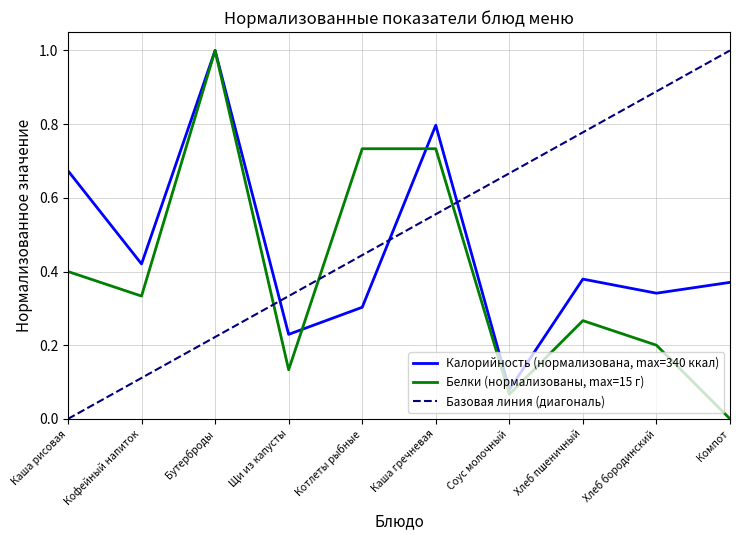

Reading right to left, list all the values displayed in this chart.

Калорийность: 0.4	0.3	0.4	0.1	0.8	0.3	0.2	1.0	0.4	0.7
Белки: 0.0	0.2	0.3	0.1	0.7	0.7	0.1	1.0	0.3	0.4